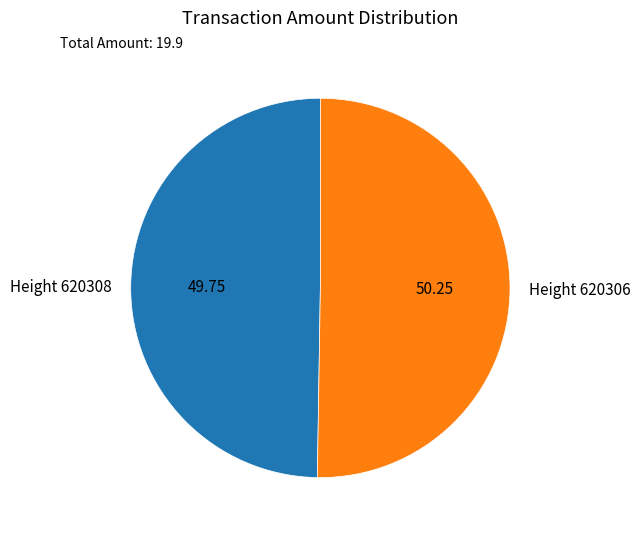

Is it true that Height 620306 is 65% of the pie?

False